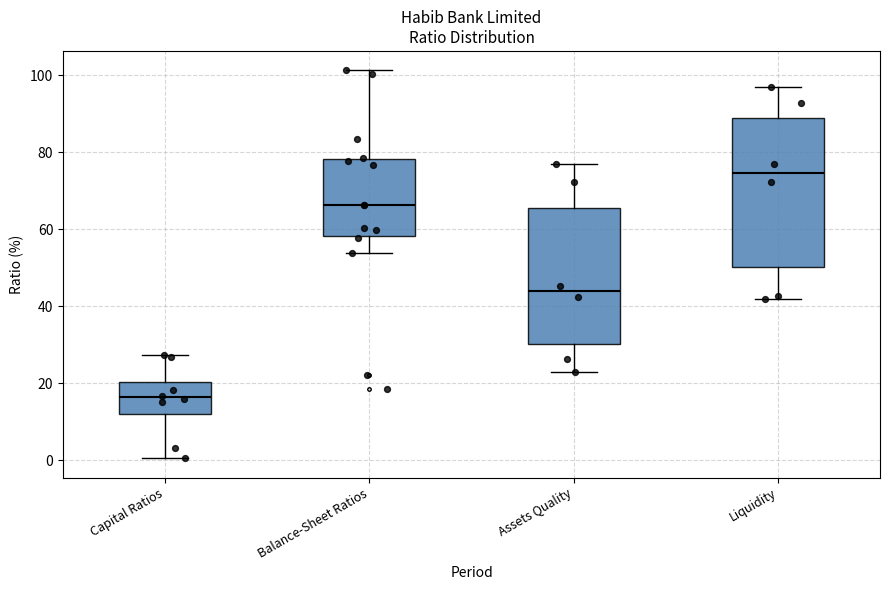

Which box is the tallest, from its lower edge to its upper edge?

Liquidity